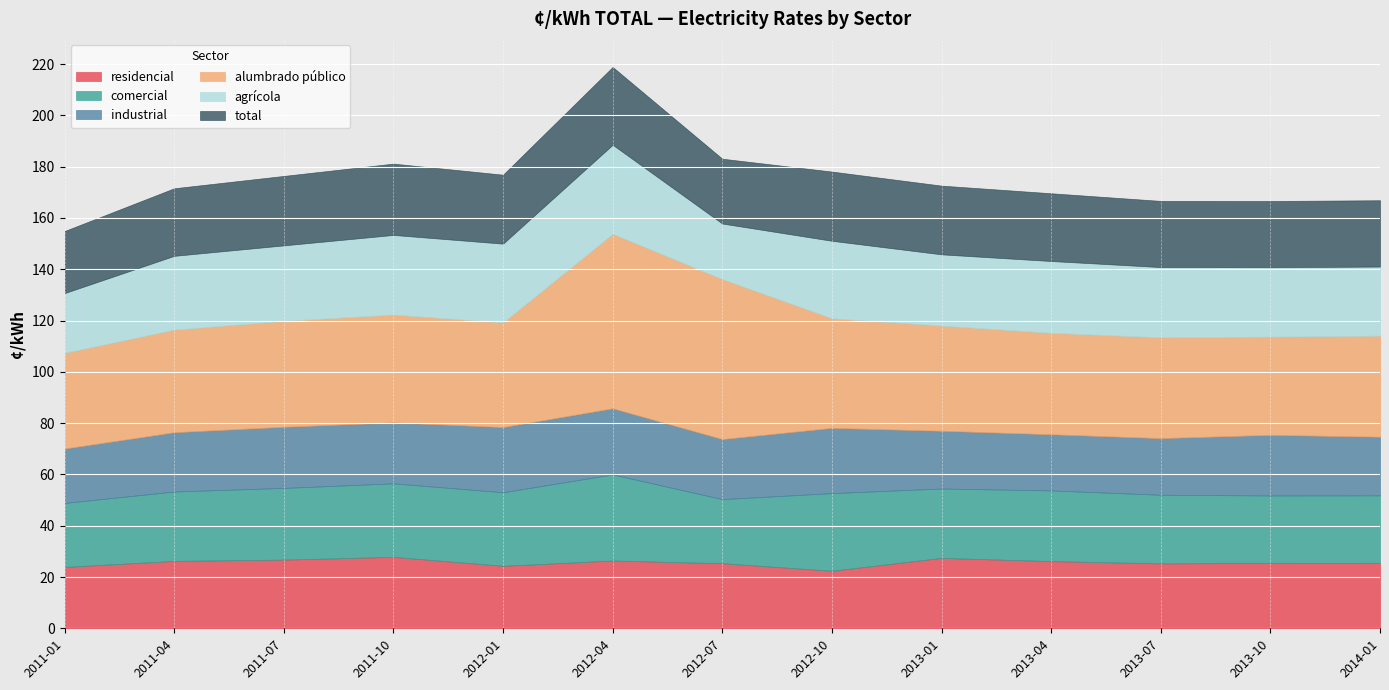

Reading right to left, transcribe all the data shown in this chart.

residencial: 2014-01=25.5	2013-10=25.5	2013-07=25.3	2013-04=26.2	2013-01=27.4	2012-10=22.4	2012-07=25.4	2012-04=26.4	2012-01=24.4	2011-10=27.9	2011-07=26.8	2011-04=26.3	2011-01=23.9
comercial: 2014-01=26.4	2013-10=26.3	2013-07=26.8	2013-04=27.6	2013-01=27.1	2012-10=30.3	2012-07=25.0	2012-04=33.6	2012-01=28.7	2011-10=28.7	2011-07=27.9	2011-04=27.1	2011-01=24.9
industrial: 2014-01=22.9	2013-10=23.6	2013-07=22.1	2013-04=21.9	2013-01=22.5	2012-10=25.4	2012-07=23.4	2012-04=25.8	2012-01=25.4	2011-10=23.8	2011-07=23.8	2011-04=23.1	2011-01=21.2
alumbrado público: 2014-01=39.4	2013-10=38.3	2013-07=39.3	2013-04=39.6	2013-01=41.0	2012-10=42.7	2012-07=62.4	2012-04=68.0	2012-01=40.8	2011-10=42.0	2011-07=41.3	2011-04=40.0	2011-01=37.3
agrícola: 2014-01=27.0	2013-10=27.1	2013-07=27.4	2013-04=28.0	2013-01=27.8	2012-10=30.2	2012-07=21.7	2012-04=34.7	2012-01=30.7	2011-10=31.1	2011-07=29.4	2011-04=28.8	2011-01=23.3
total: 2014-01=25.9	2013-10=25.8	2013-07=25.8	2013-04=26.4	2013-01=26.8	2012-10=27.0	2012-07=25.3	2012-04=30.3	2012-01=26.9	2011-10=27.8	2011-07=27.1	2011-04=26.4	2011-01=24.2